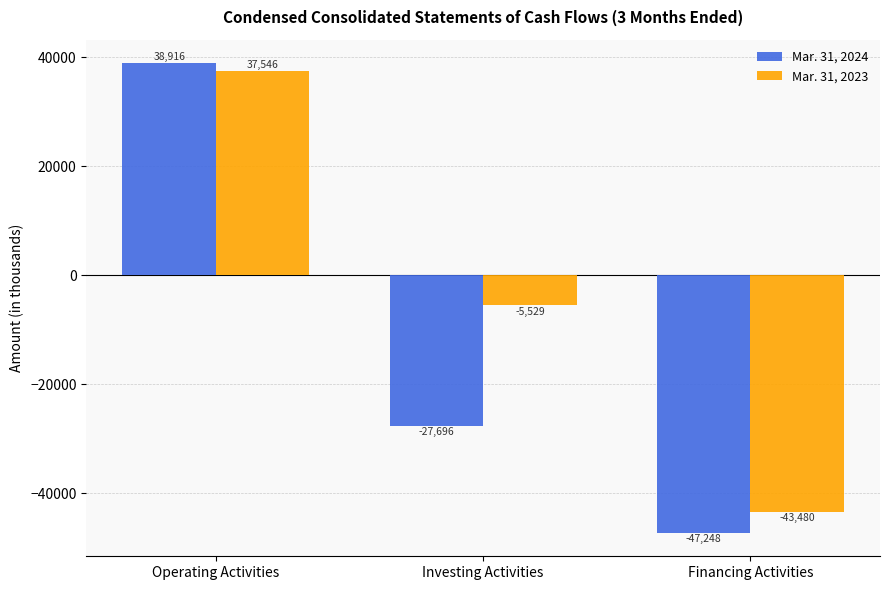

What is the approximate value of Mar. 31, 2024 at Investing Activities, to the nearest 100?

-27700